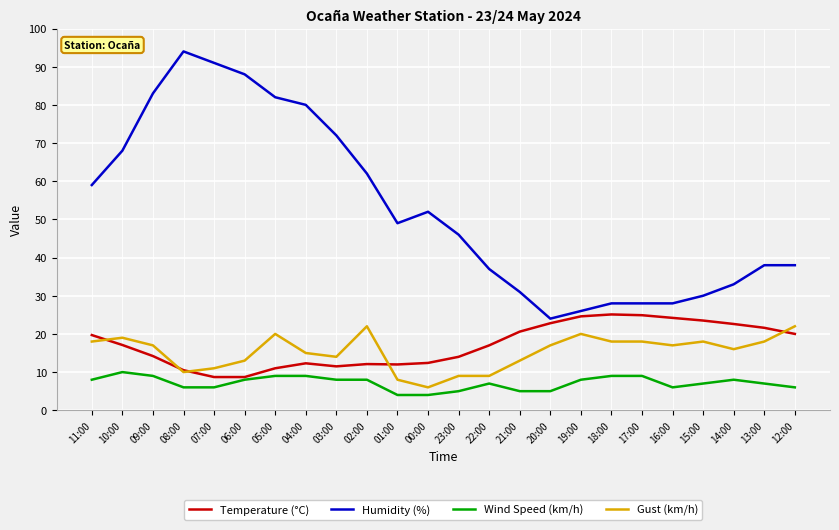

What is the average value of the Temperature (°C) series?

17.1